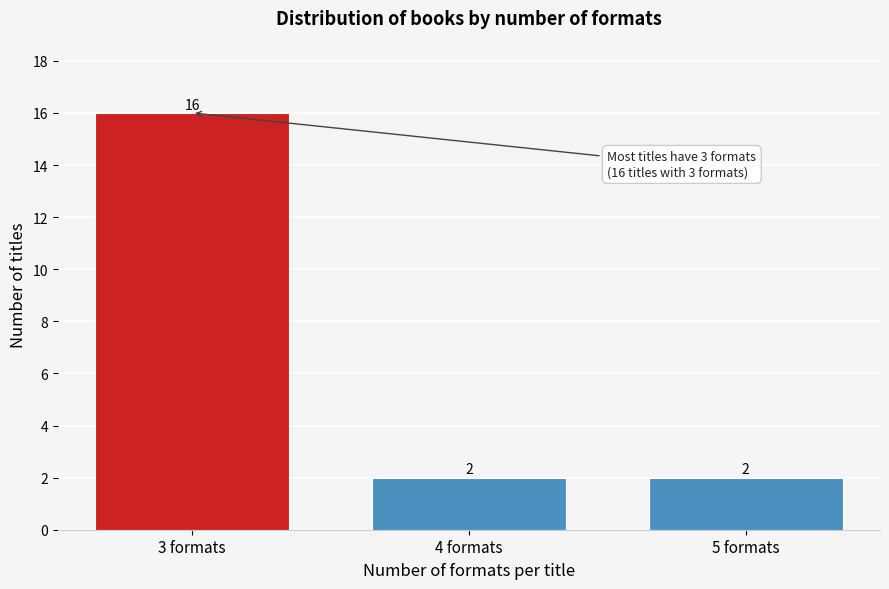

Reading left to right, transcribe all the data shown in this chart.

16	2	2